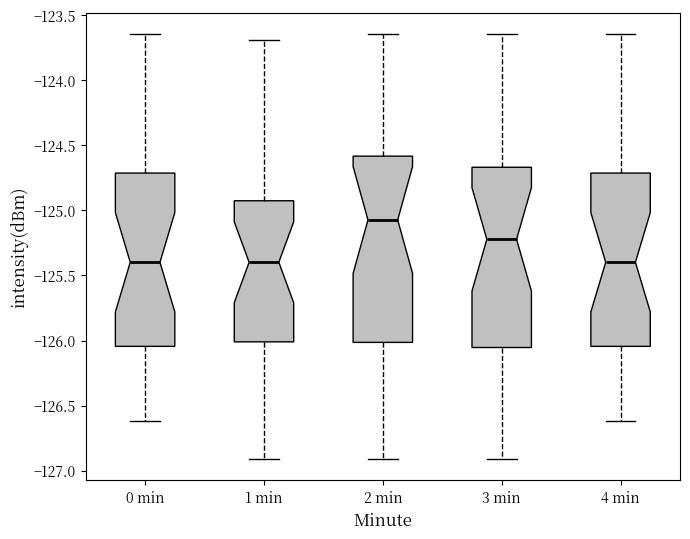

Reading left to right, transcribe this box plot: for each box, give where its median line is, the range the box spans, and where its two whiskers end, as read against the y-axis. The values are not printed on the chart, so give them approximately, as read against the axis.

0 min: median -125.40, box -126.05 to -124.70, whiskers -126.60 to -123.65
1 min: median -125.40, box -126.00 to -124.95, whiskers -126.90 to -123.70
2 min: median -125.05, box -126.00 to -124.60, whiskers -126.90 to -123.65
3 min: median -125.20, box -126.05 to -124.65, whiskers -126.90 to -123.65
4 min: median -125.40, box -126.05 to -124.70, whiskers -126.60 to -123.65